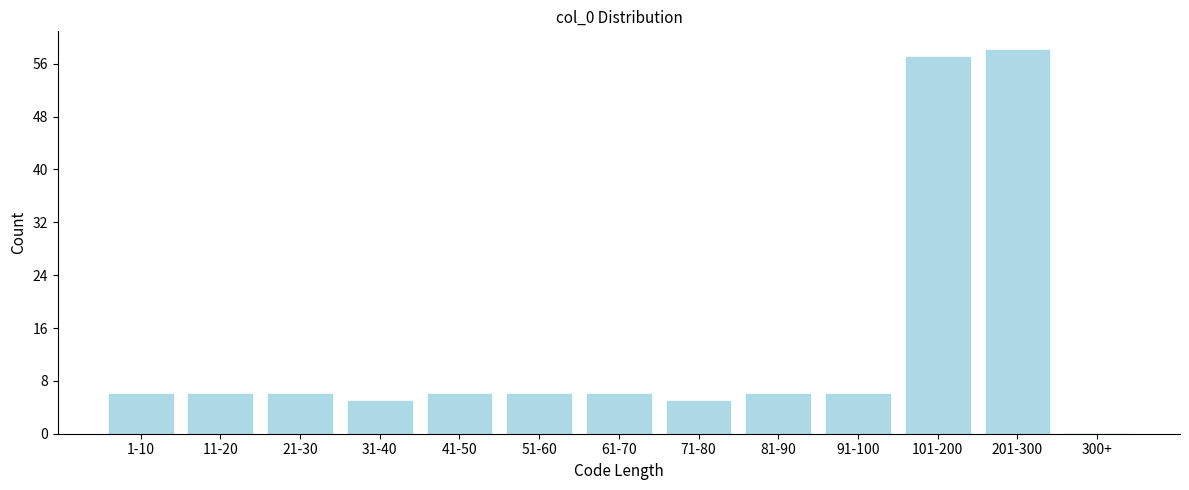

Reading left to right, list all the values displayed in this chart.

1-10=6	11-20=6	21-30=6	31-40=5	41-50=6	51-60=6	61-70=6	71-80=5	81-90=6	91-100=6	101-200=57	201-300=58	300+=0